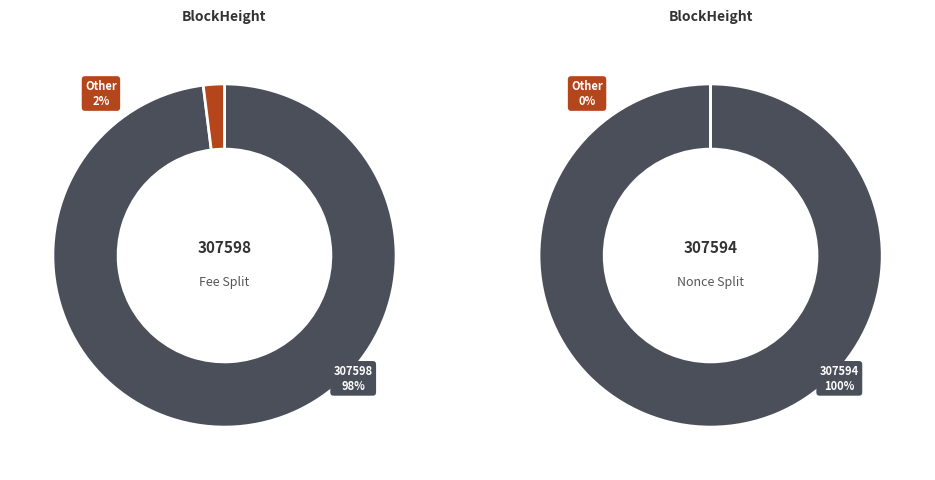

Between 307594 and 307598, which is larger?

307594